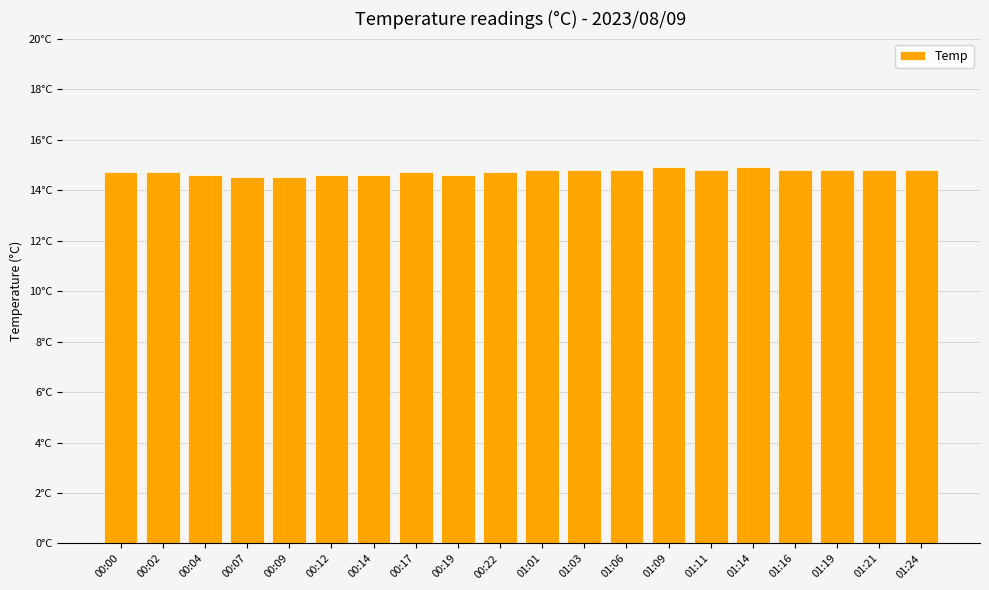

Are the bars horizontal?

No